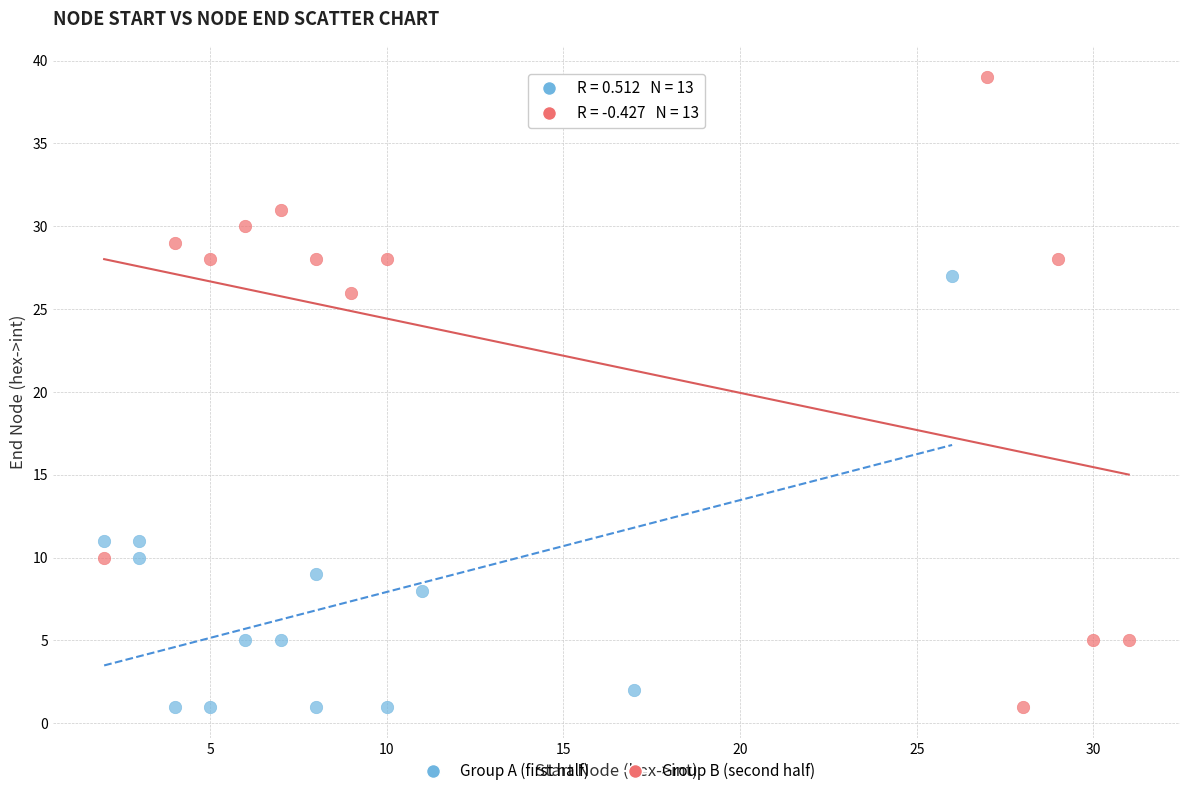

Which series reaches the maximum Y coordinate?

Group B (second half)